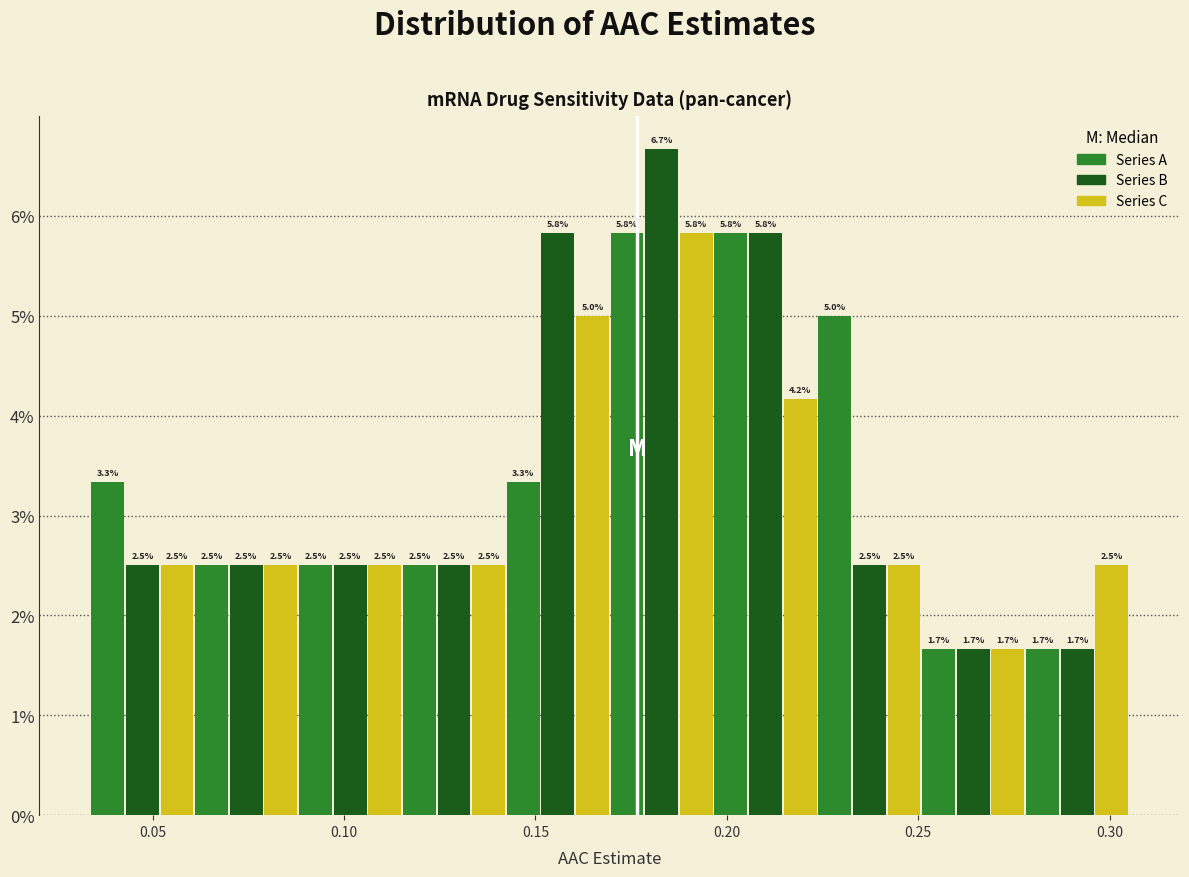

Around what value on the x-axis is the tallest bar? Give the approximate position of its centre, as read against the axis.

0.185